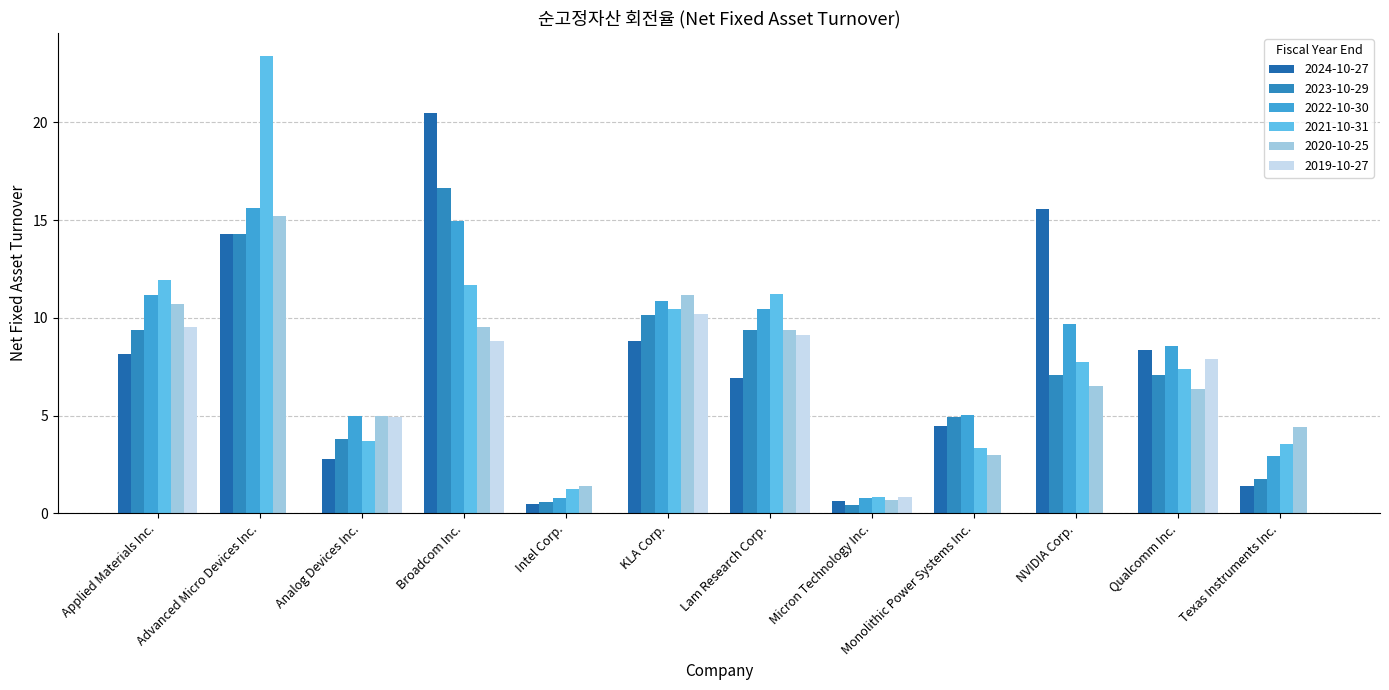

What is the maximum value shown in the chart?

23.4